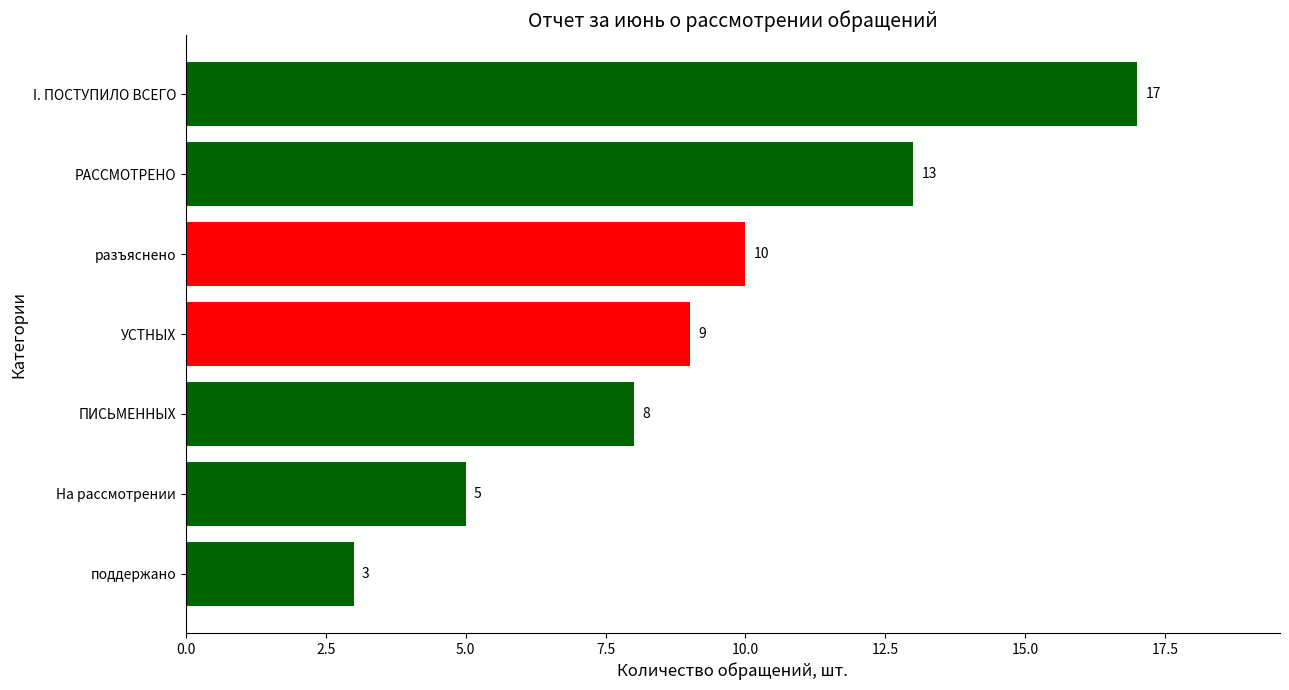

Rank the categories by value from highest to lowest.

I. ПОСТУПИЛО ВСЕГО, РАССМОТРЕНО, разъяснено, УСТНЫХ, ПИСЬМЕННЫХ, На рассмотрении, поддержано